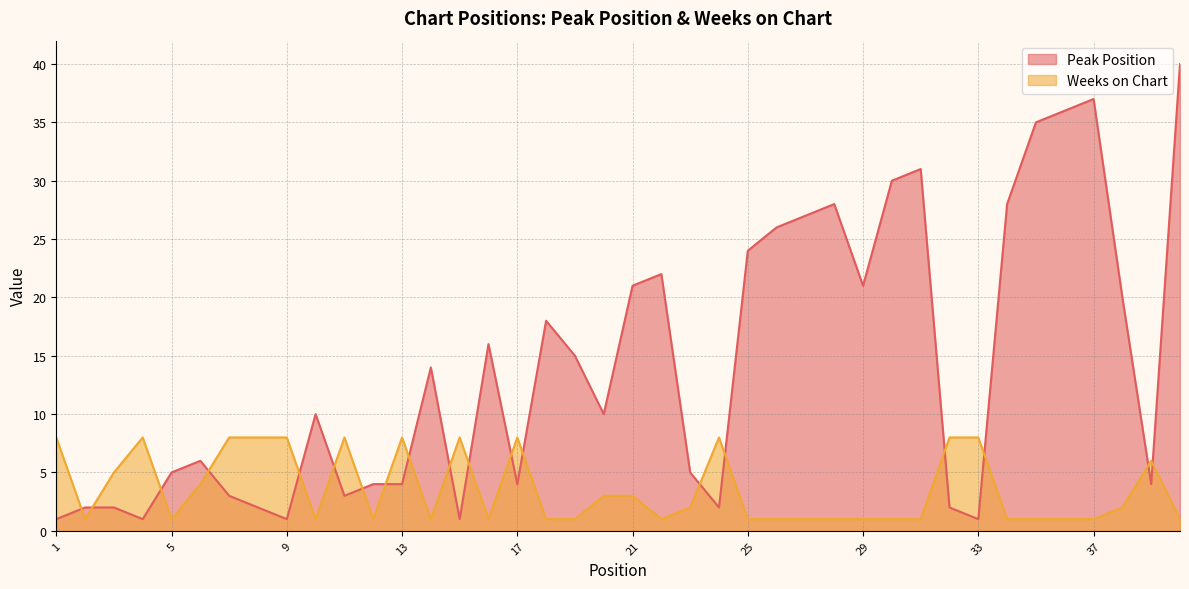

How many distinct data groups are displayed?

2